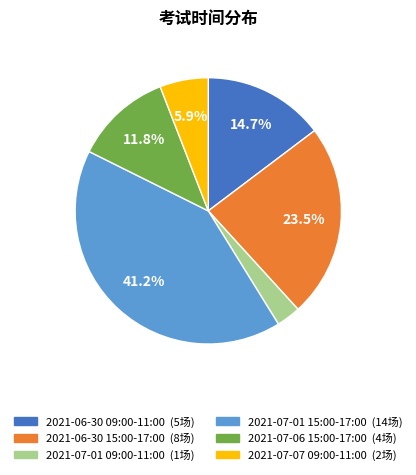

Does any single category account for the majority?

No